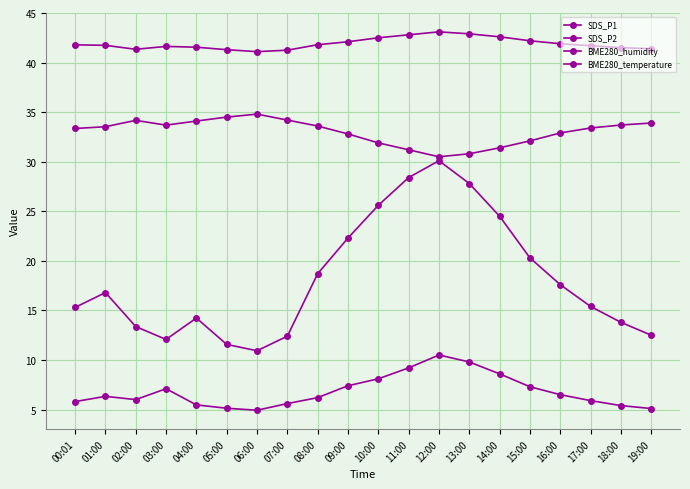

Reading right to left, what are all the values shown in this chart?

SDS_P1: 12.5	13.8	15.4	17.6	20.3	24.5	27.8	30.1	28.4	25.6	22.3	18.7	12.4	10.9	11.6	14.2	12.1	13.4	16.8	15.3
SDS_P2: 5.1	5.4	5.9	6.5	7.3	8.6	9.8	10.5	9.2	8.1	7.4	6.2	5.6	4.9	5.1	5.5	7.1	6.0	6.3	5.8
BME280_humidity: 33.9	33.7	33.4	32.9	32.1	31.4	30.8	30.5	31.2	31.9	32.8	33.6	34.2	34.8	34.5	34.1	33.7	34.2	33.5	33.4
BME280_temperature: 41.4	41.5	41.7	41.9	42.2	42.6	42.9	43.1	42.8	42.5	42.1	41.8	41.2	41.1	41.3	41.5	41.6	41.3	41.7	41.8